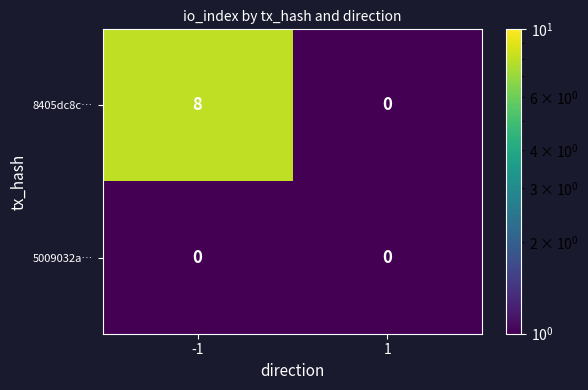

Reading left to right, list all the values displayed in this chart.

8405dc8c…: -1=8	1=0
5009032a…: -1=0	1=0